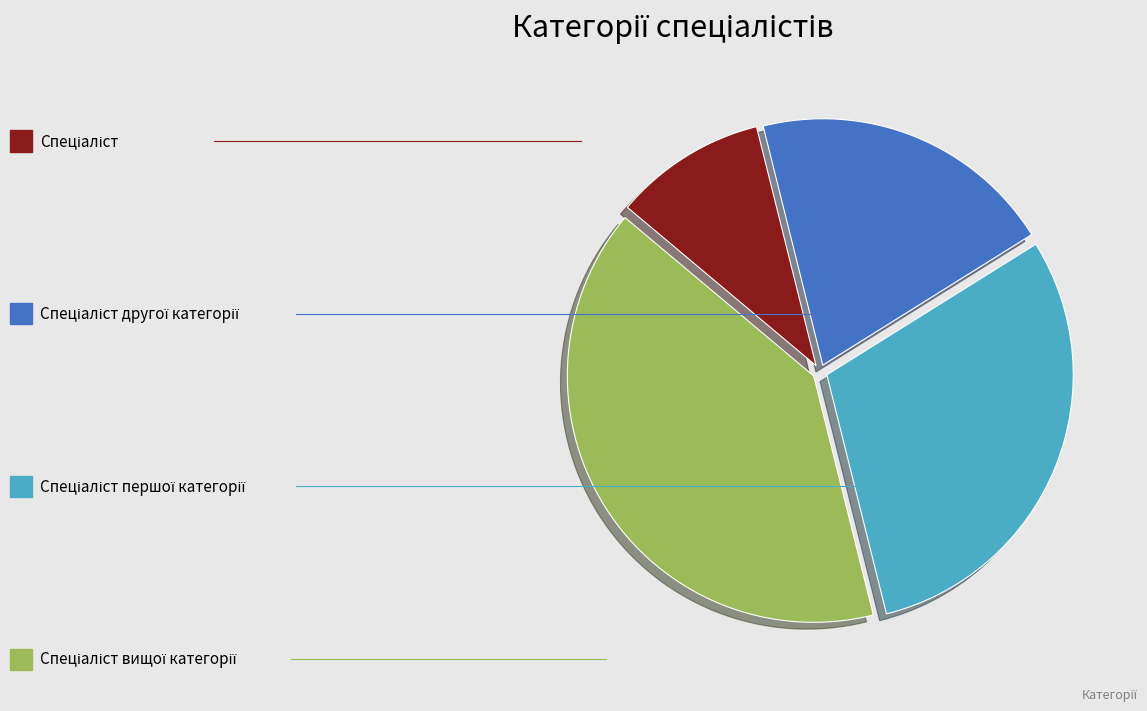

Is there a majority slice in this chart?

No